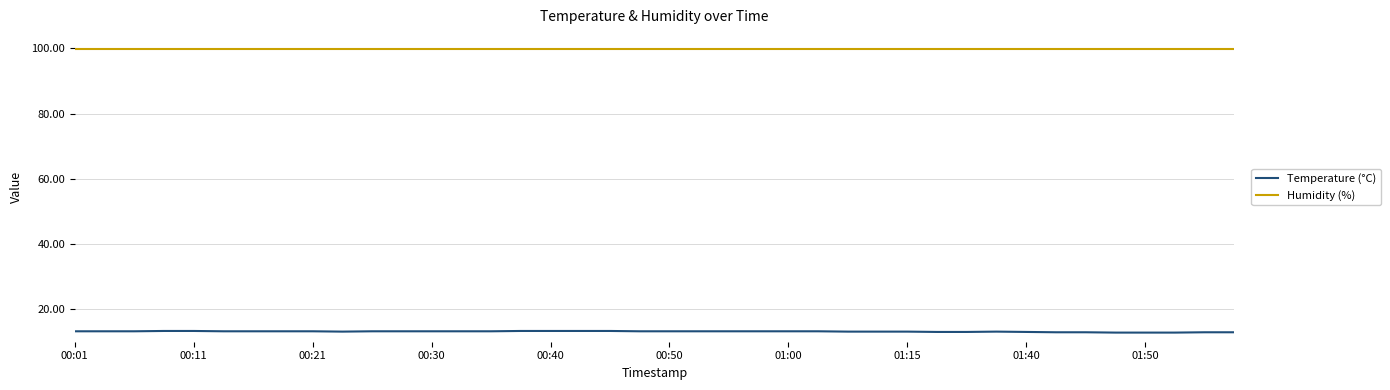

List the series in order of their peak value, lowest first.

Temperature (°C), Humidity (%)